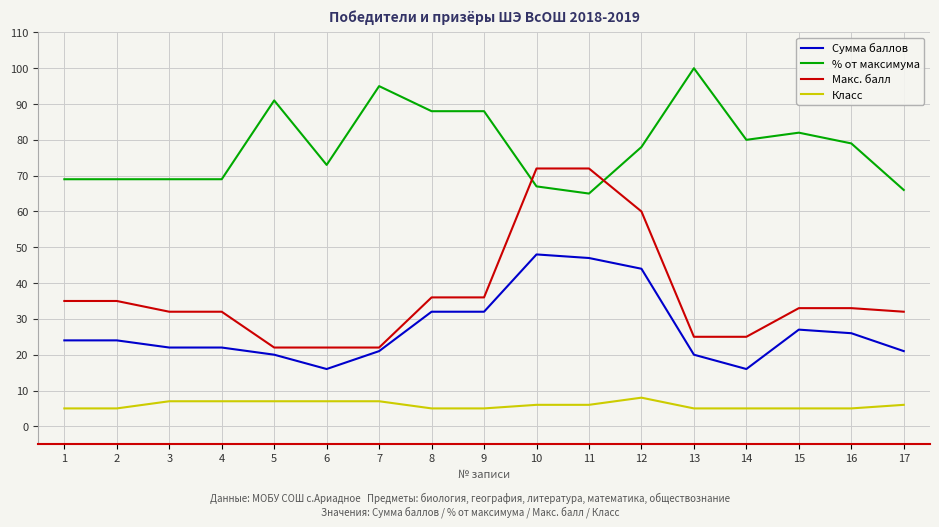

Which series has the largest total across all categories?

% от максимума